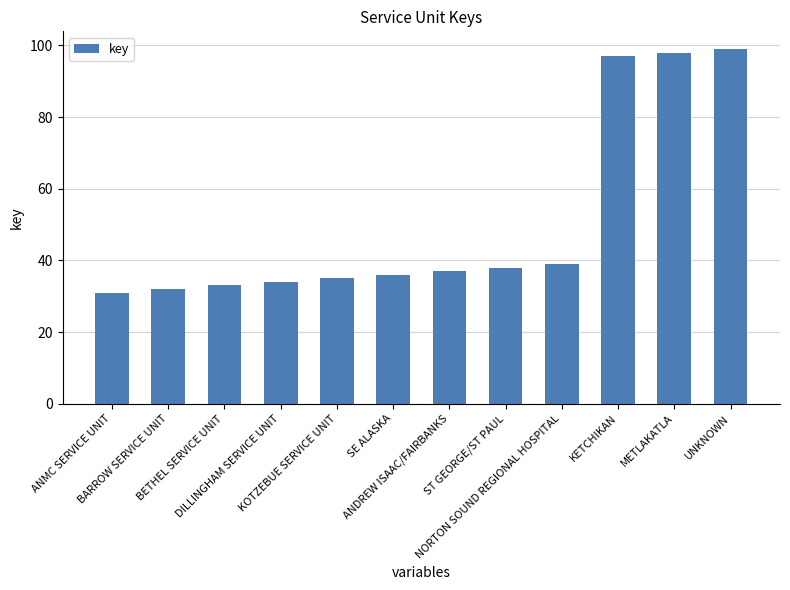

The chart shows a value of 17 at KOTZEBUE SERVICE UNIT. True or false?

False